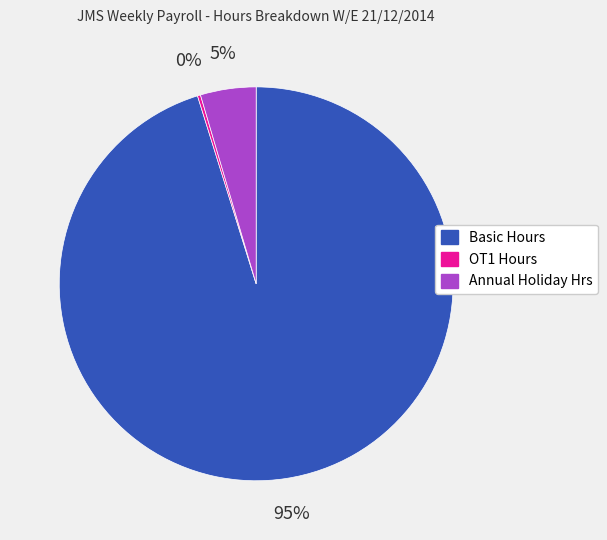

Between Basic Hours and Annual Holiday Hrs, which is larger?

Basic Hours